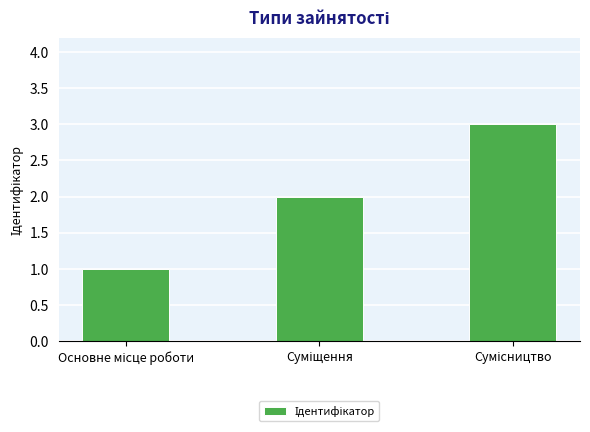

What is the sum of all values?

6